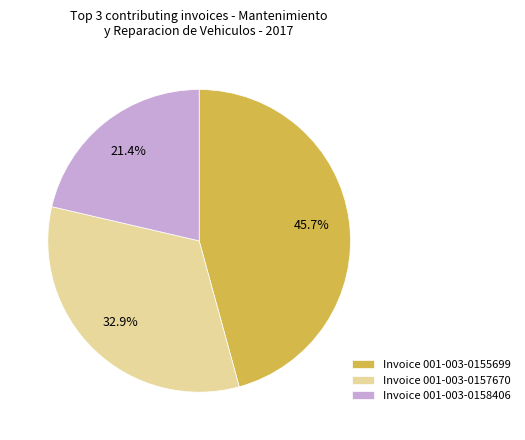

What is the ratio of the value at Invoice 001-003-0155699 to the value at Invoice 001-003-0157670?

1.4